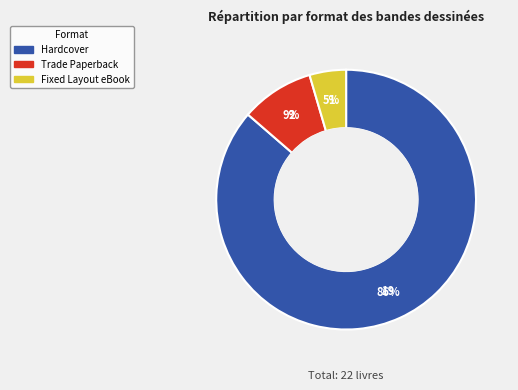

Rank the categories by value from lowest to highest.

Fixed Layout eBook, Trade Paperback, Hardcover